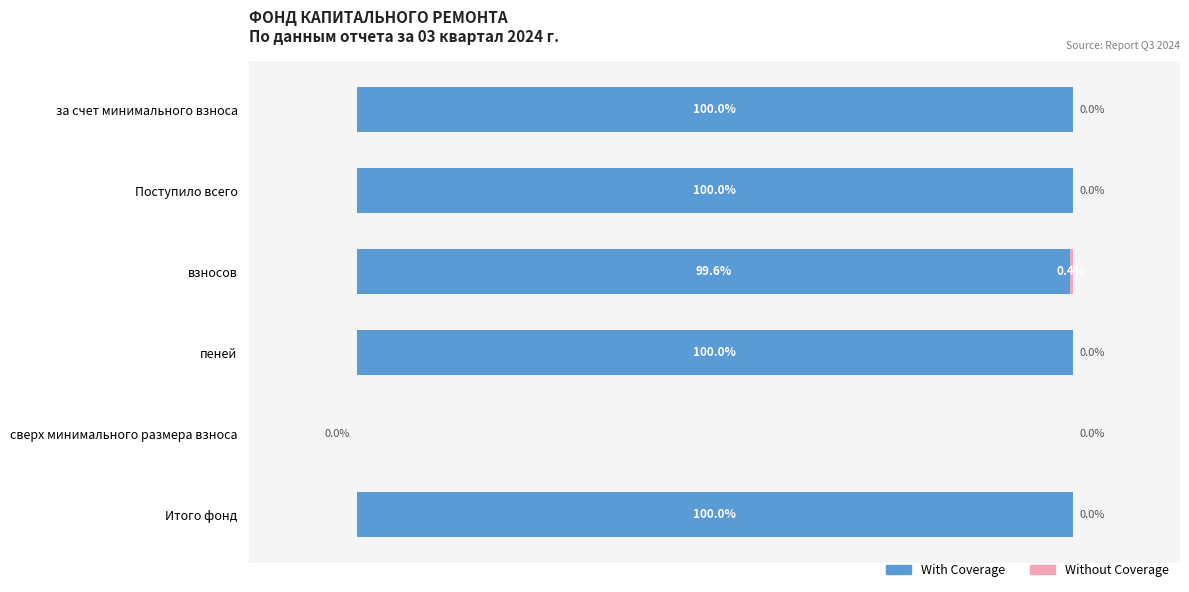

Where is With Coverage nearest to the value 50?

взносов